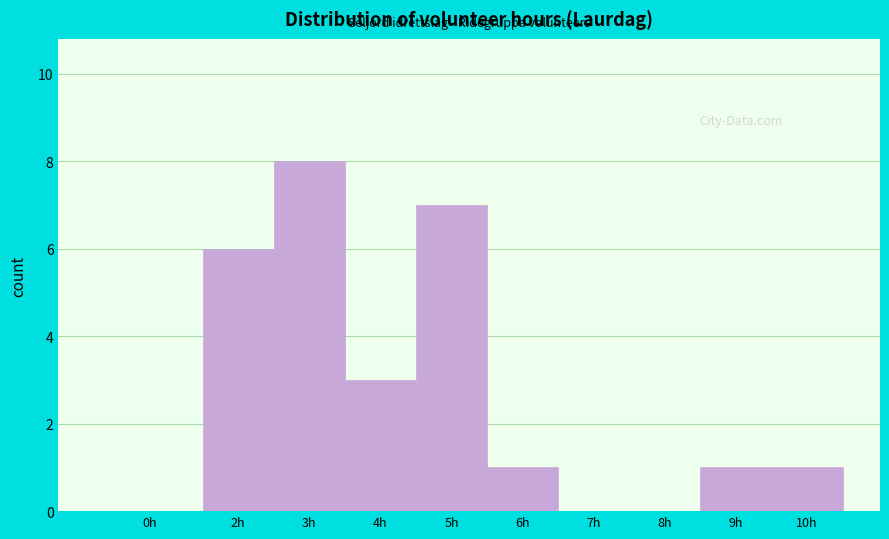

Reading left to right, list all the values displayed in this chart.

0h=0	2h=6	3h=8	4h=3	5h=7	6h=1	7h=0	8h=0	9h=1	10h=1